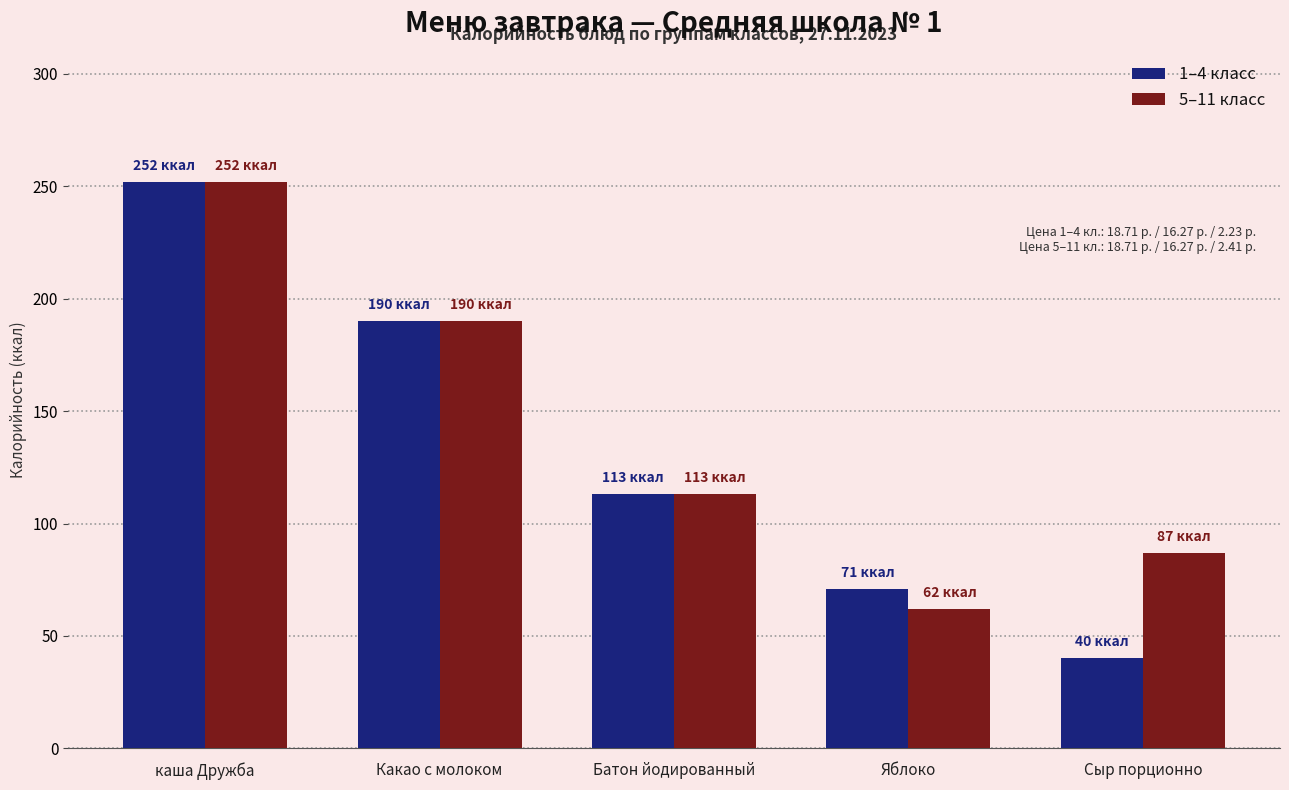

What is the value of the 1–4 класс bar at the 4th from the left?

71